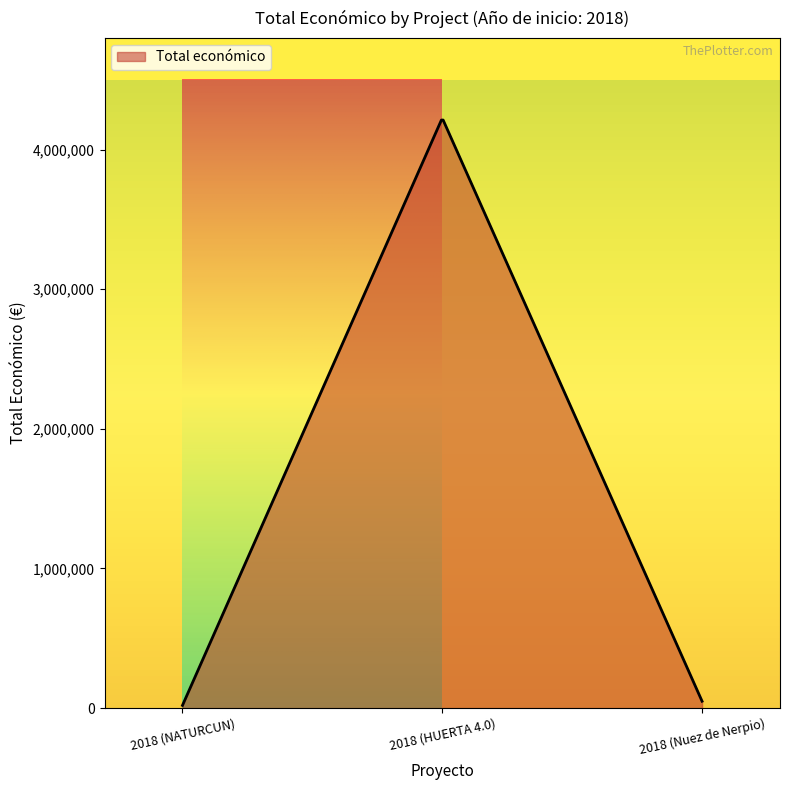

What is the difference between the maximum and minimum values?

4192771.4